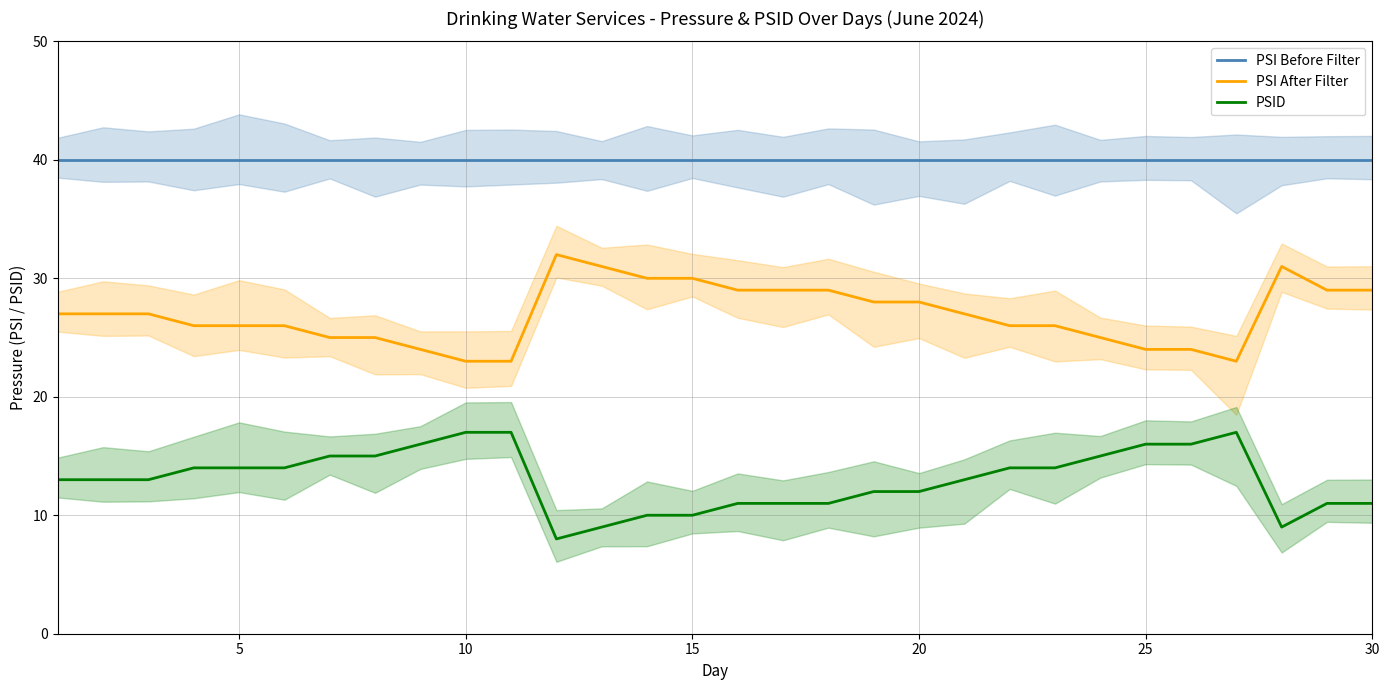

What is the sum of all PSI After Filter values?

809